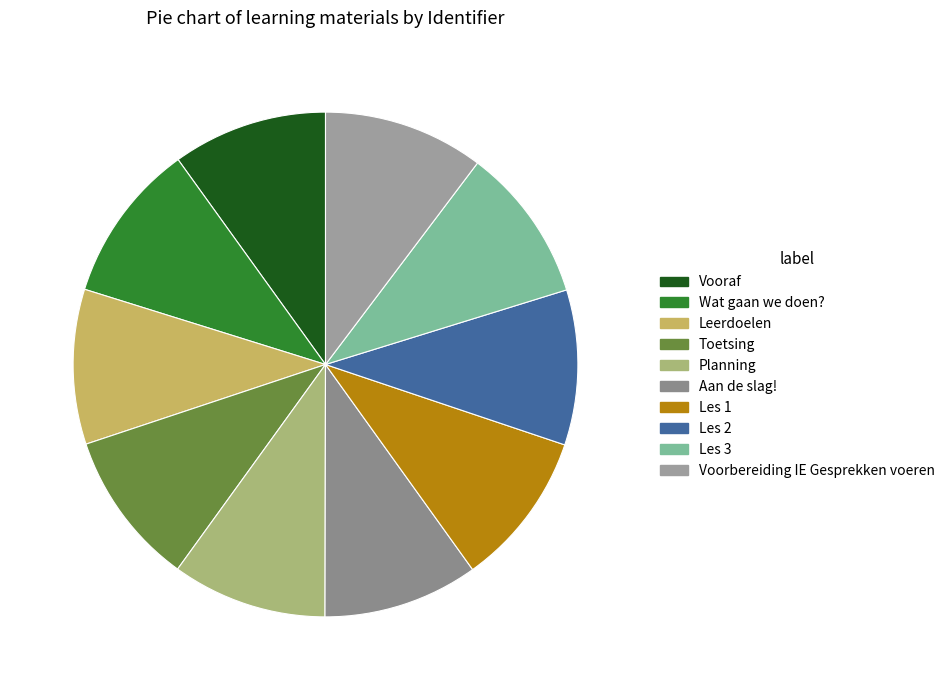

Approximately how many times larger is the value at Les 3 compared to Leerdoelen?

1.0